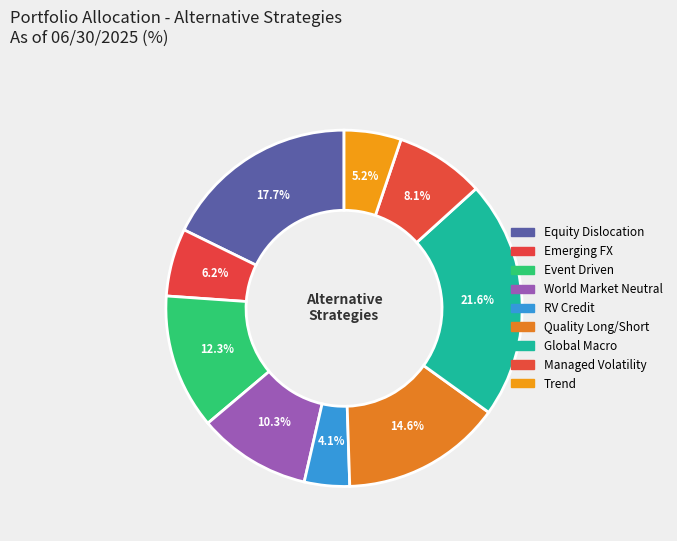

Approximately how many times larger is the value at Emerging FX compared to Quality Long/Short?

0.4